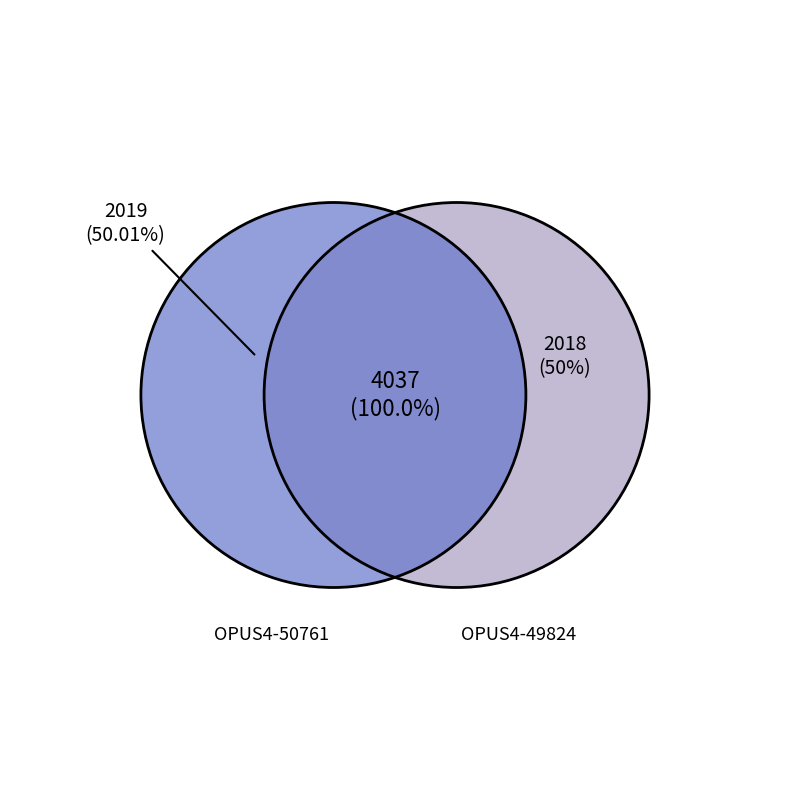

What is the change in value from OPUS4-50761 to OPUS4-49824?

-1